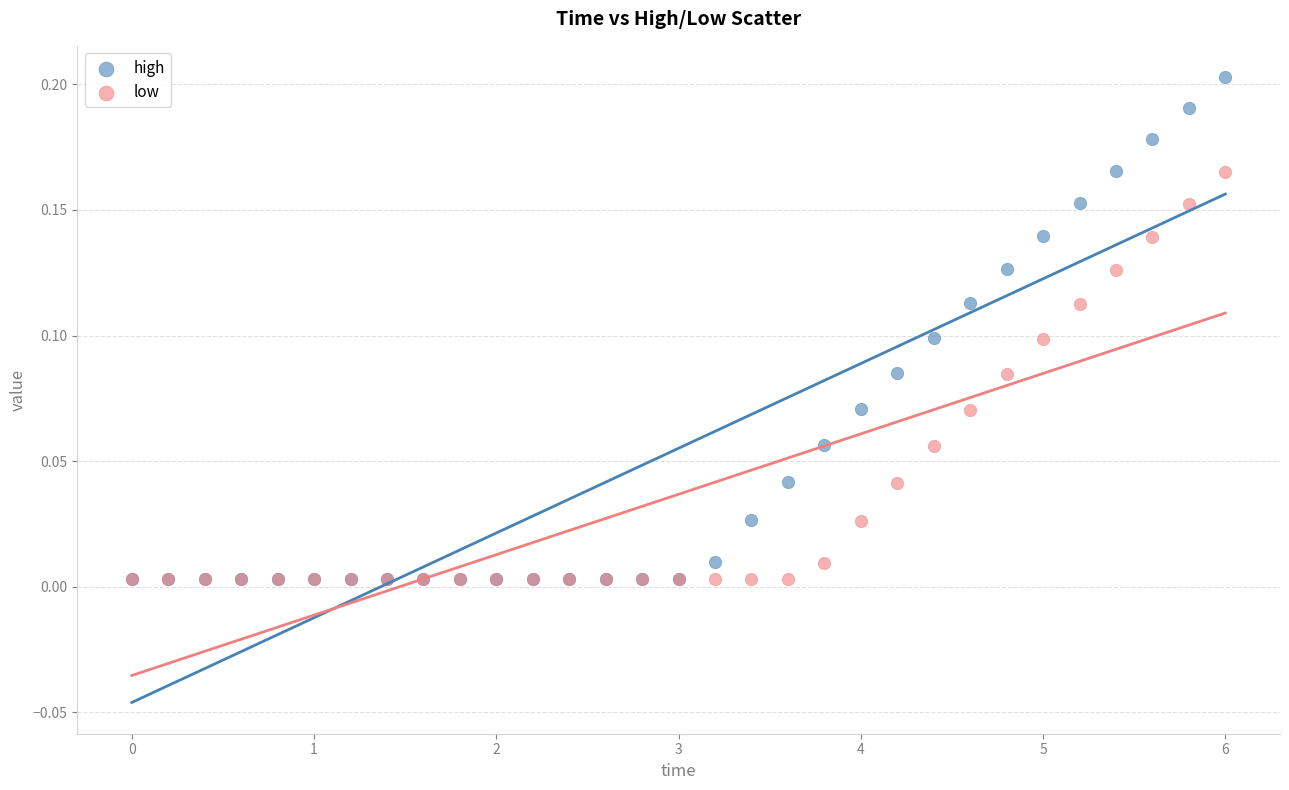

What are all the series names shown in the legend?

high, low